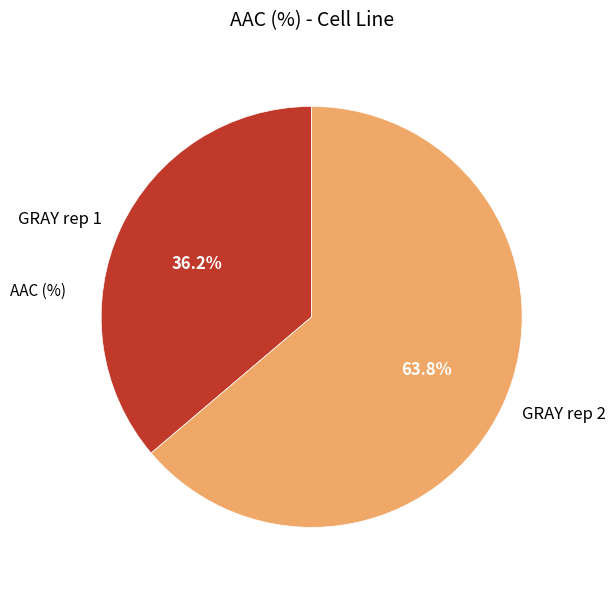

What percentage is the GRAY rep 2 slice, to the nearest percent?

64%